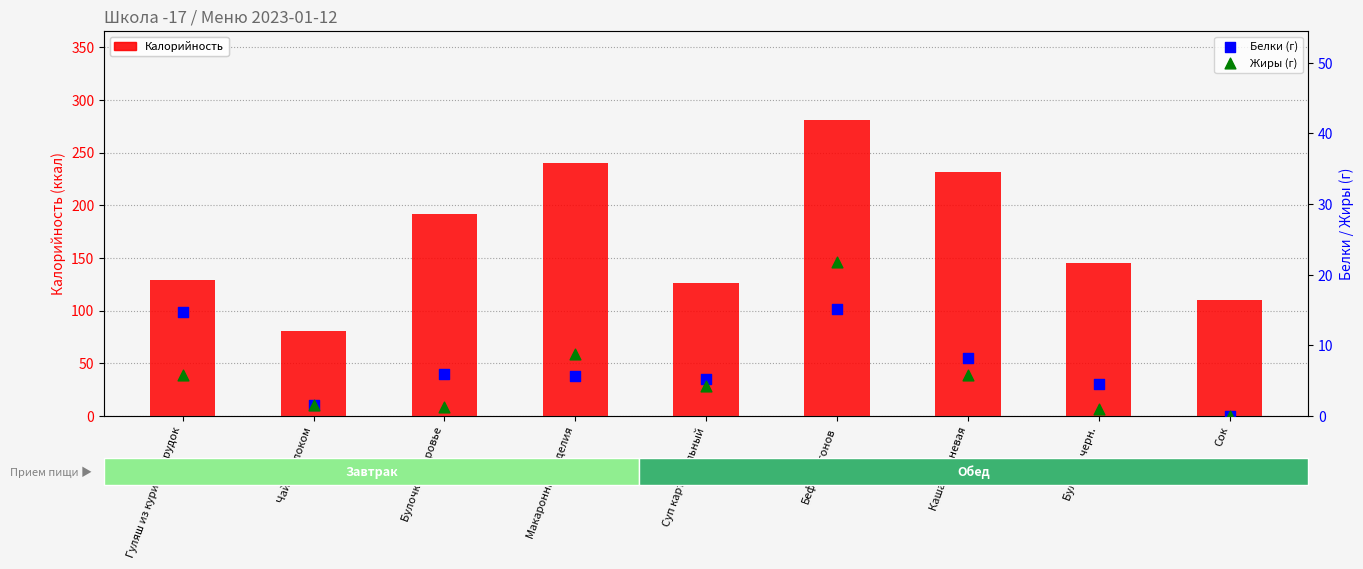

Which series reaches the maximum Y coordinate?

Калорийность